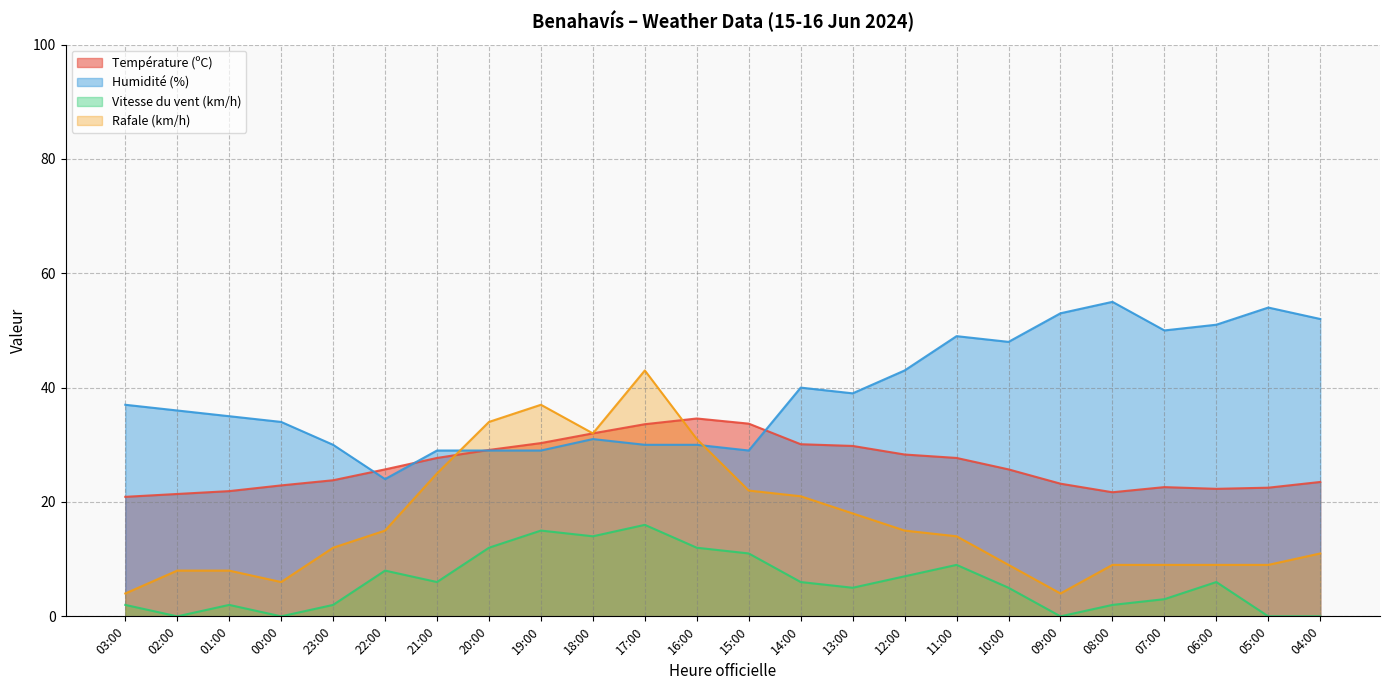

Which series has the largest total across all categories?

Humidité (%)